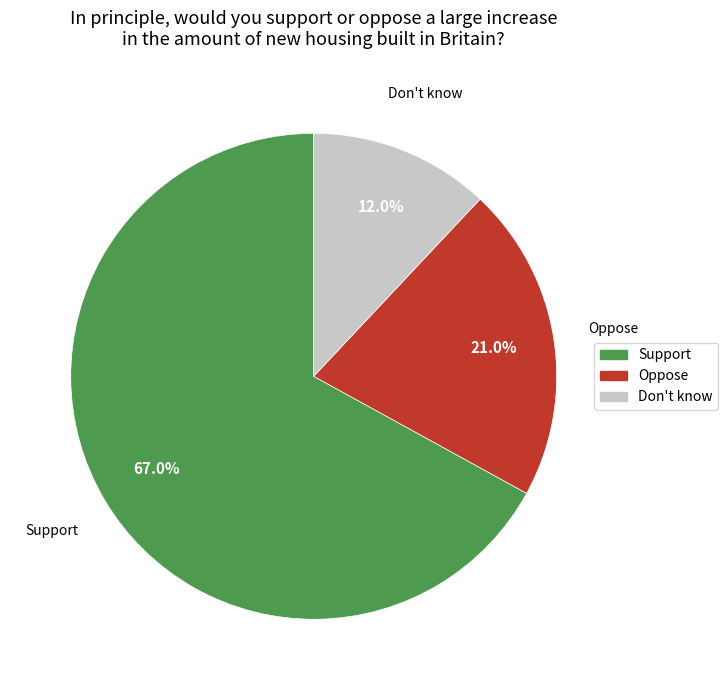

Does Oppose account for over 50% of the chart?

No